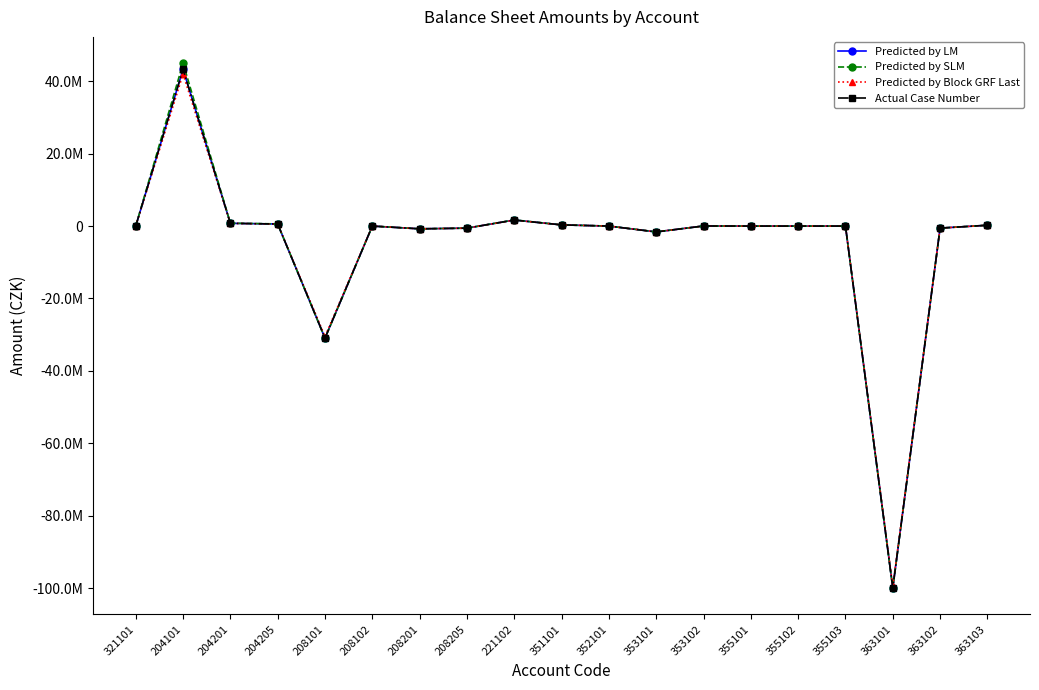

Which series has the largest total across all categories?

Predicted by SLM